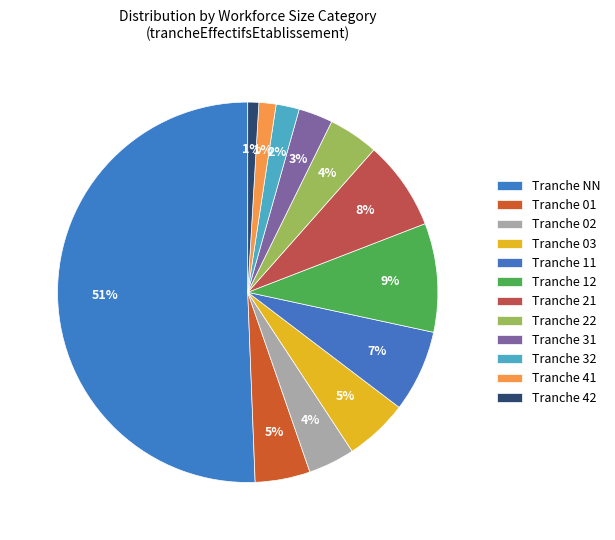

What is the largest slice in the pie chart?

NN